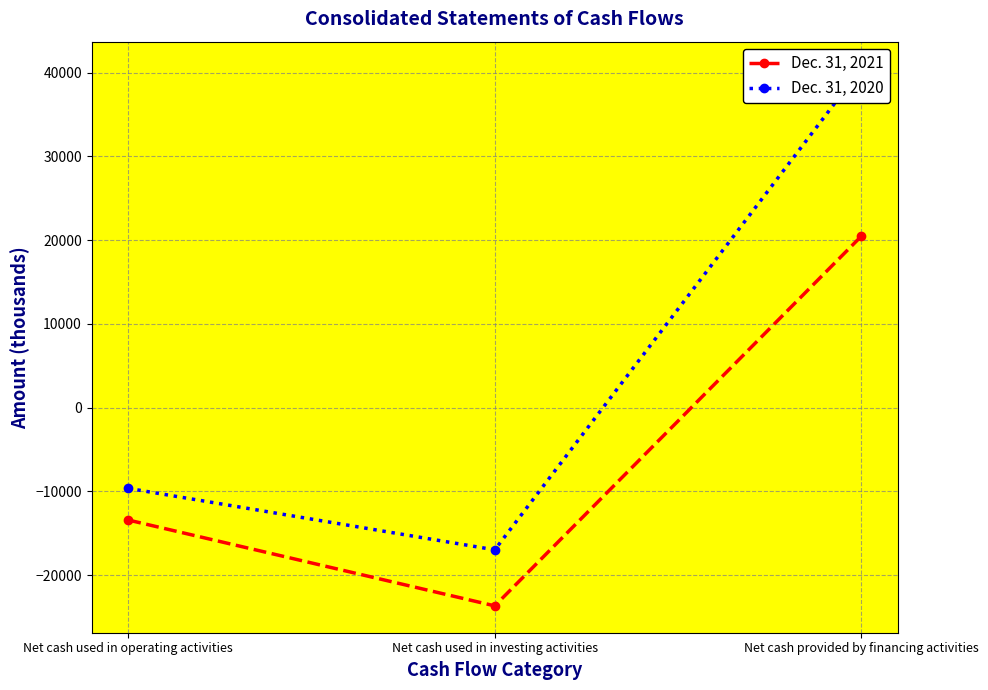

Rank the categories by Dec. 31, 2021 value from highest to lowest.

Net cash provided by financing activities, Net cash used in operating activities, Net cash used in investing activities